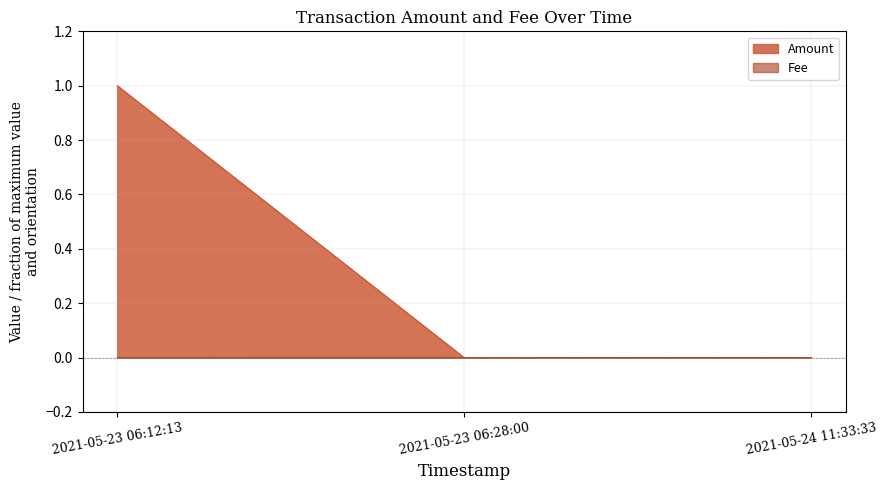

Reading right to left, list all the values displayed in this chart.

Amount: 2021-05-24 11:33:33=0.0	2021-05-23 06:28:00=0.0	2021-05-23 06:12:13=1.0
Fee: 2021-05-24 11:33:33=0.0	2021-05-23 06:28:00=0.0	2021-05-23 06:12:13=0.0